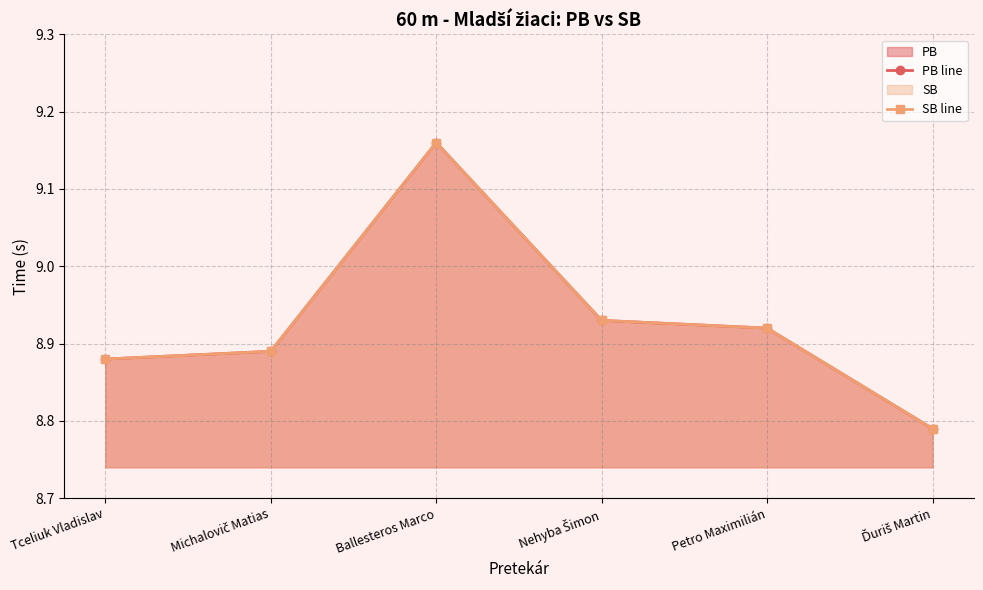

True or false: SB line and PB line cross at least once.

False